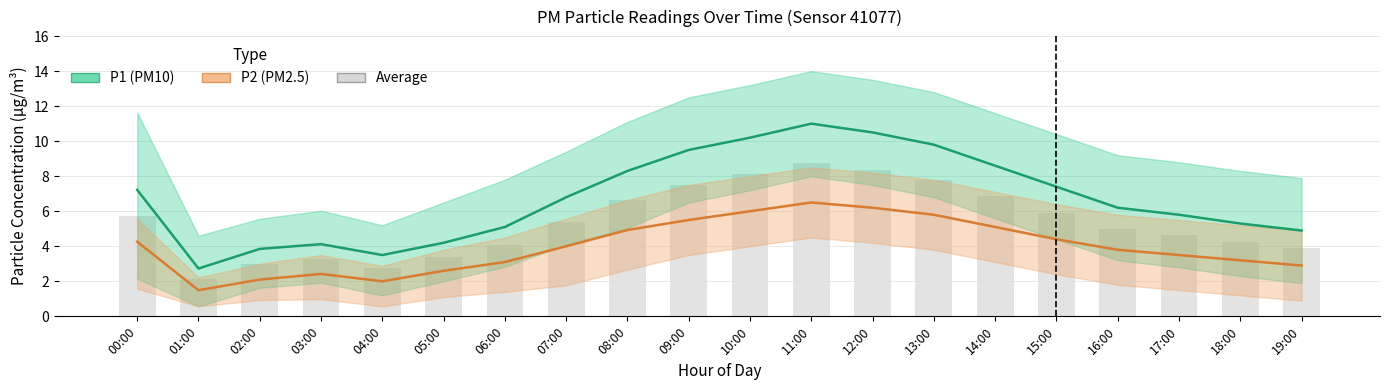

True or false: P2 (PM2.5) has a value of 3.8 at 16:00.

True